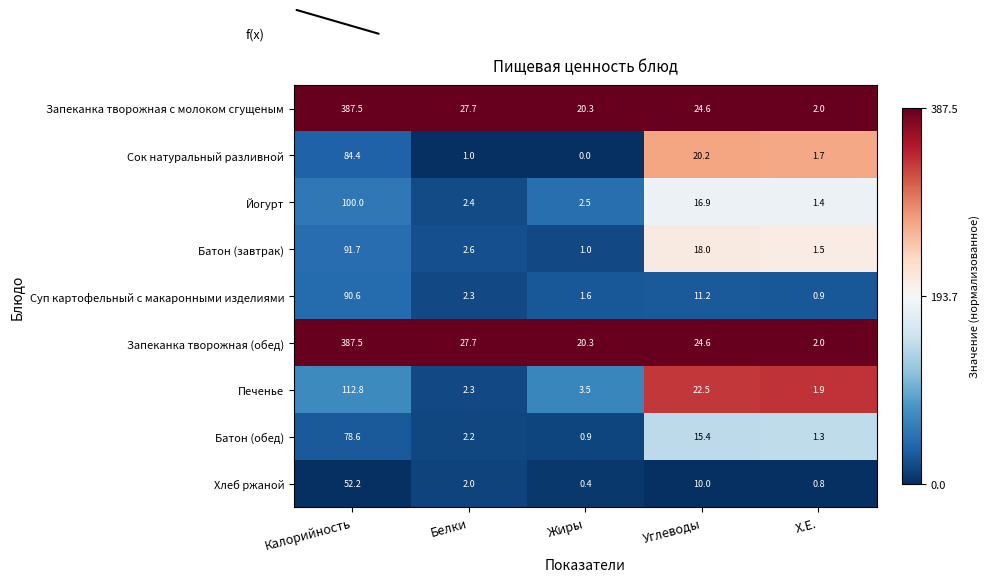

What is the difference between the highest and lowest values at Белки?

26.7